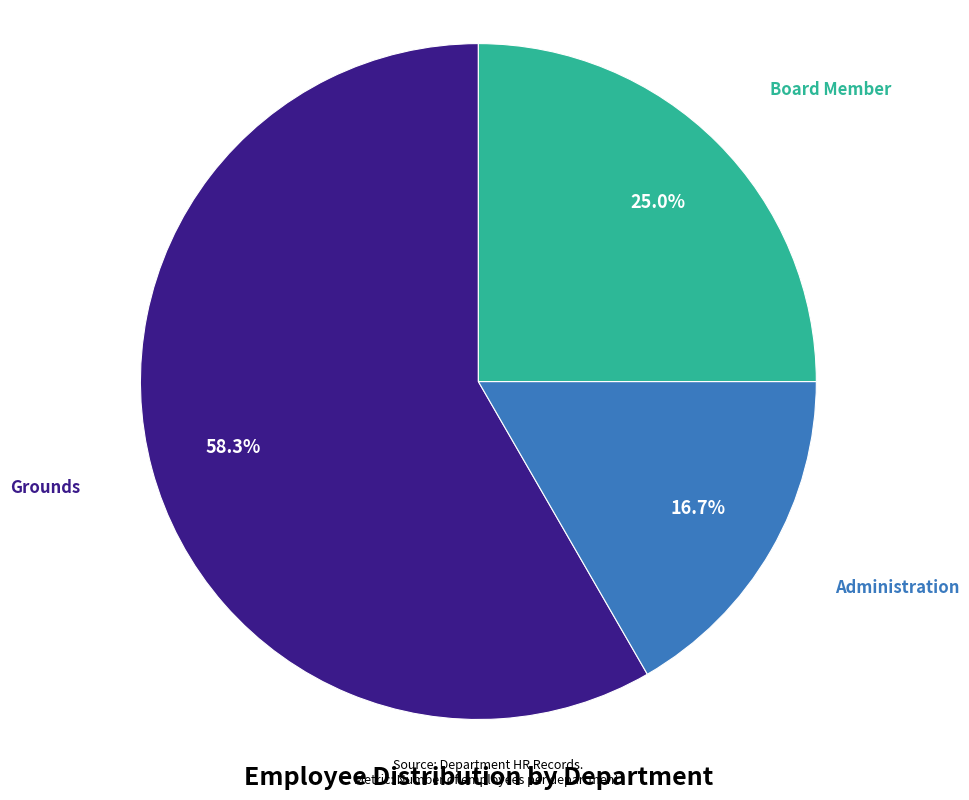

Does any single category account for the majority?

Yes